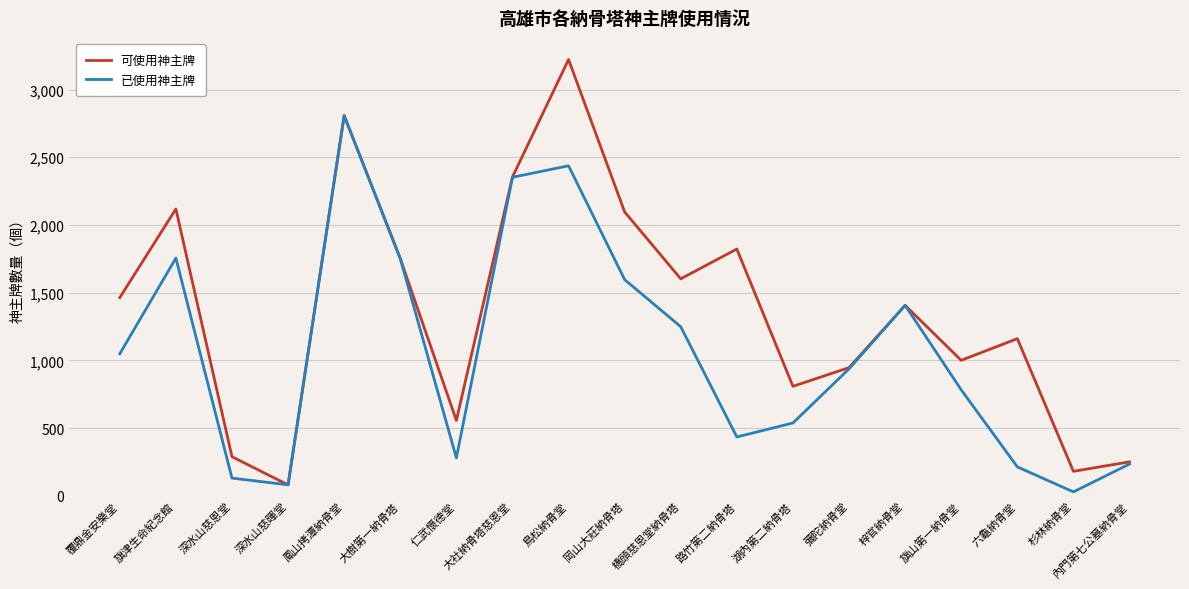

What are all the series names shown in the legend?

可使用神主牌, 已使用神主牌